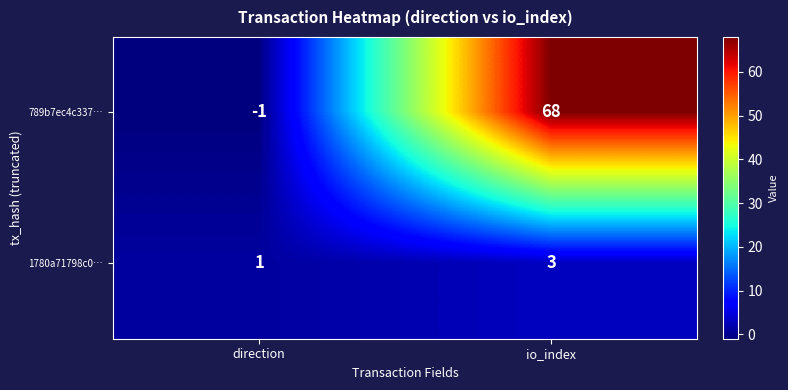

What is the maximum value for 789b7ec4c337…?

68